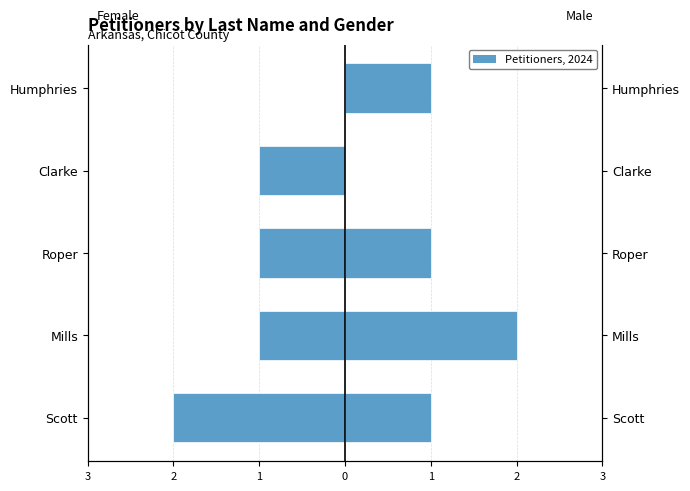

What is the difference between the Male values at Mills and Scott?

1